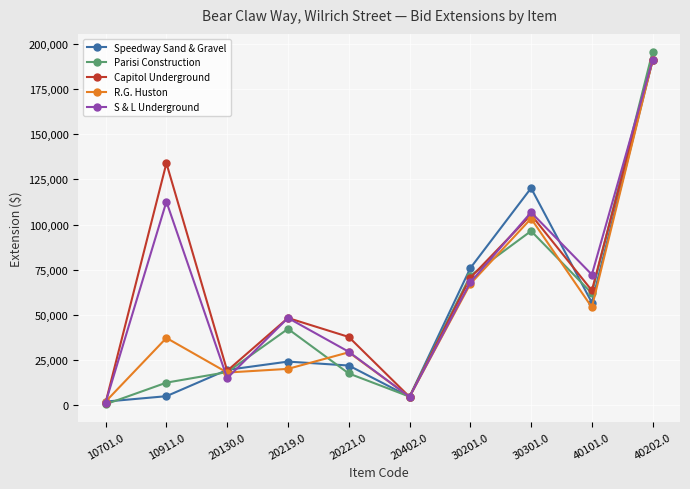

How many series are shown in this chart?

5